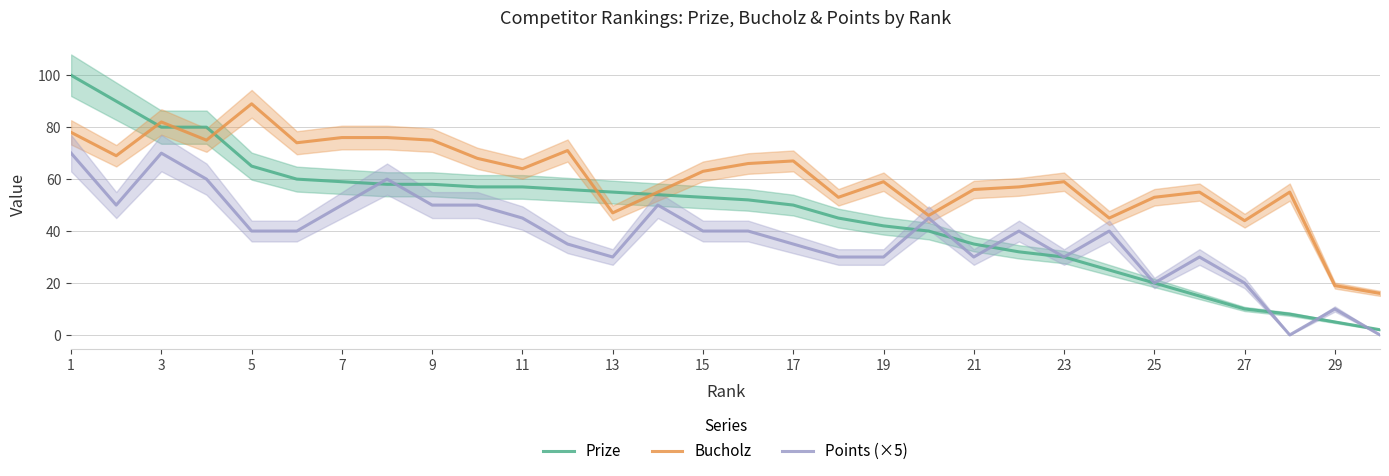

How many interior local peaks does the Points (×5) series have?

8